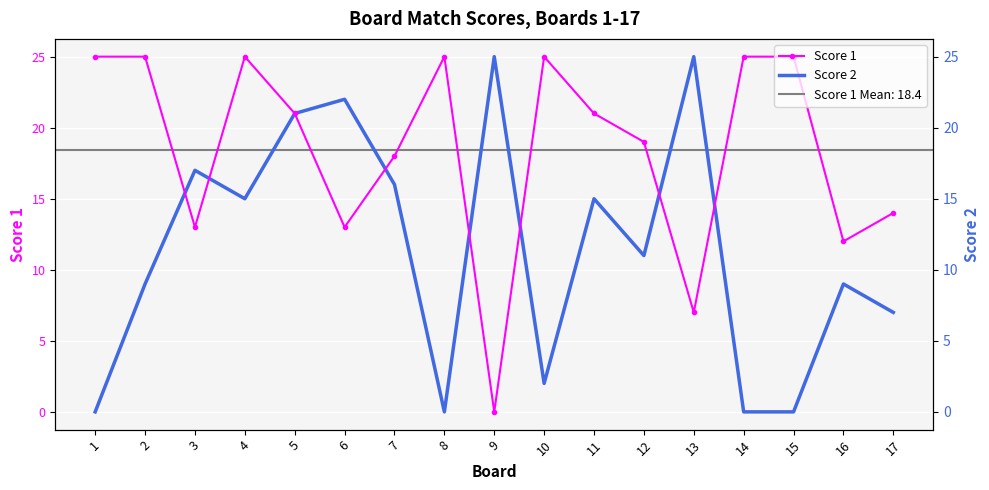

The value of Score 1 at 13 is 7. True or false?

True